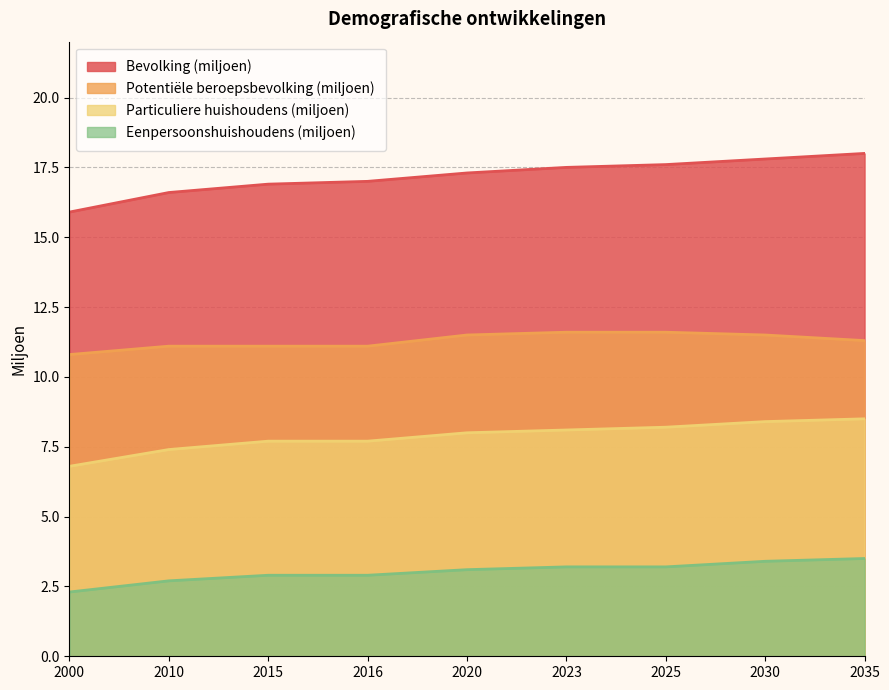

Between 2020 and 2025, which is larger?

2025